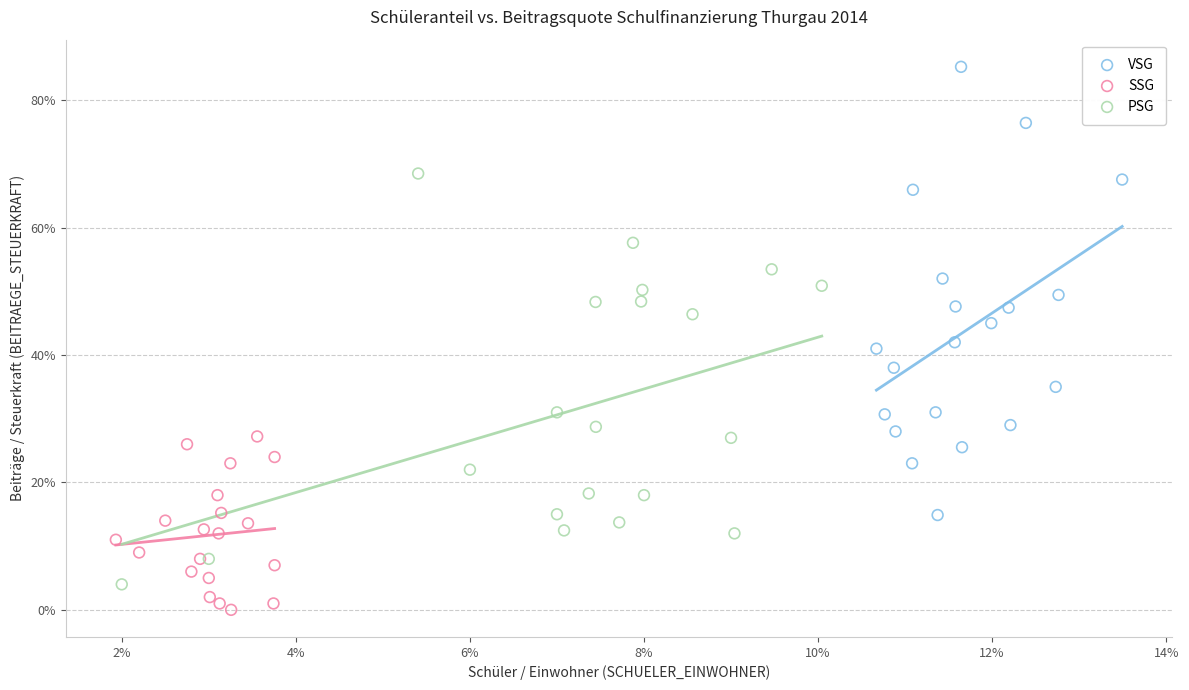

What are all the series names shown in the legend?

VSG, SSG, PSG